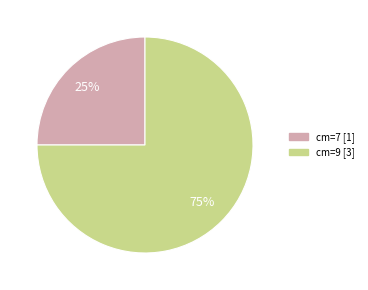

To the nearest percent, what is the difference between the largest and smallest slice percentages?

50%